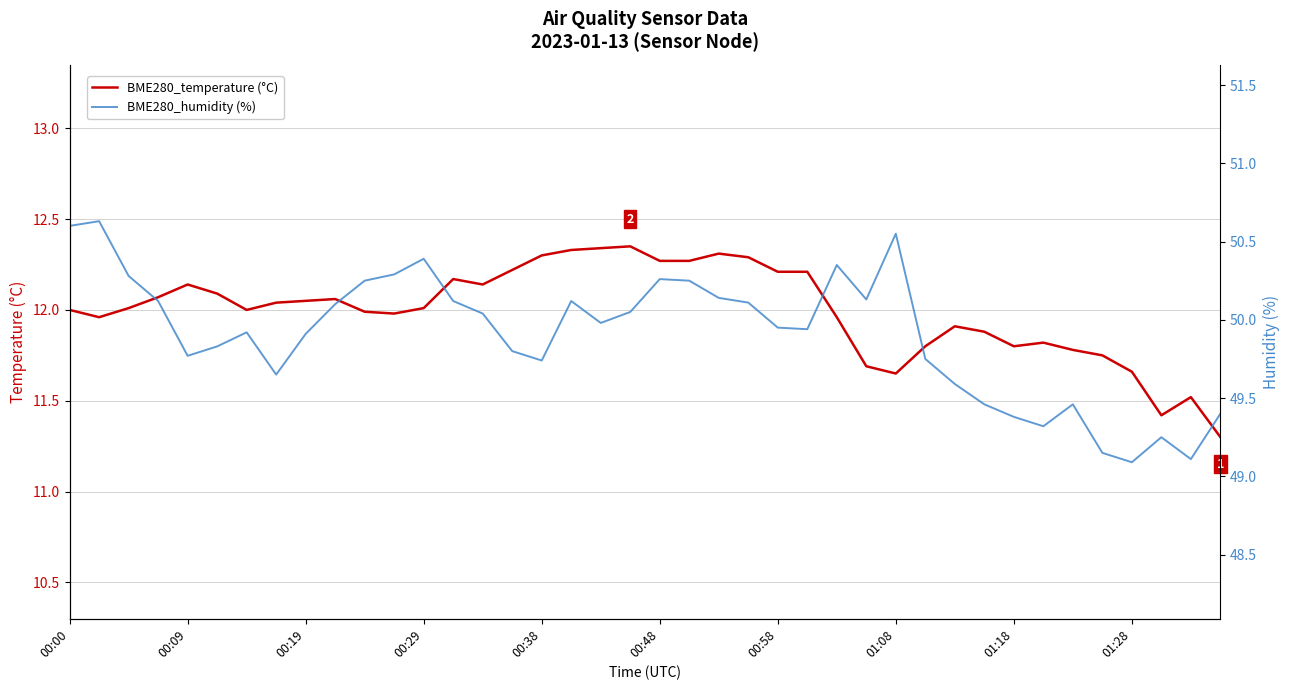

How many interior local valleys does the BME280_temperature (°C) series have?

7